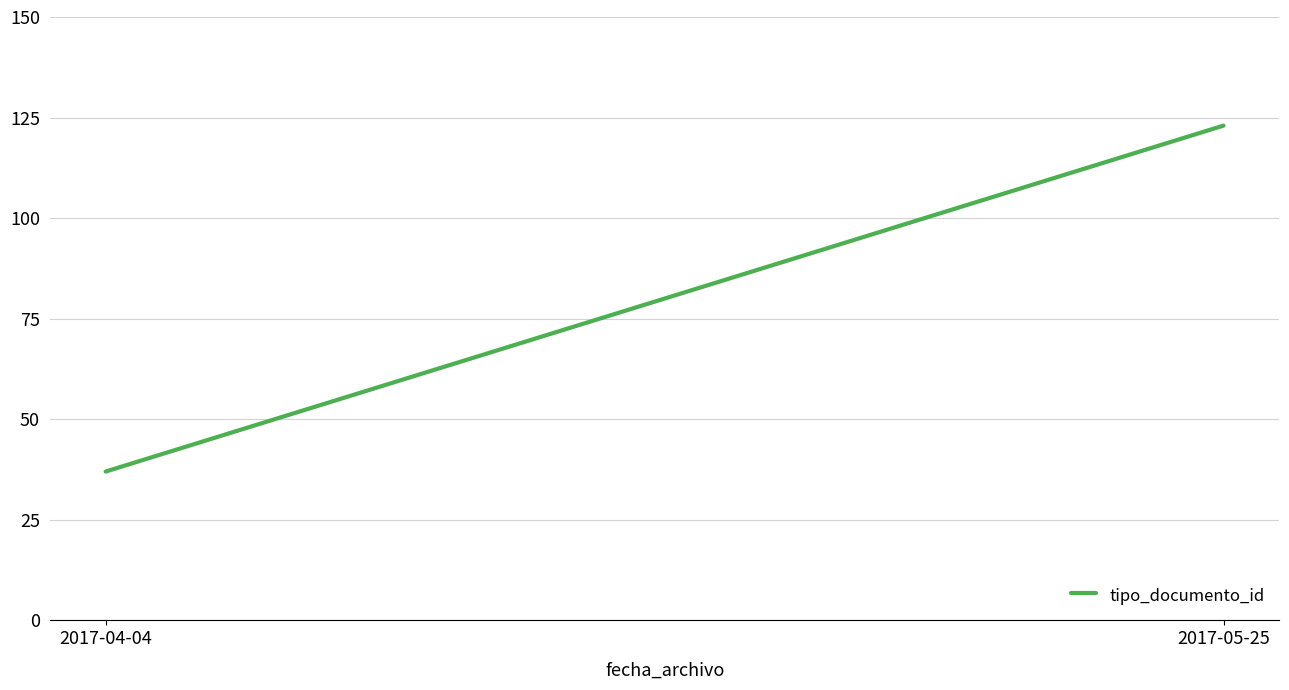

The value at 2017-04-04 is 37. True or false?

True